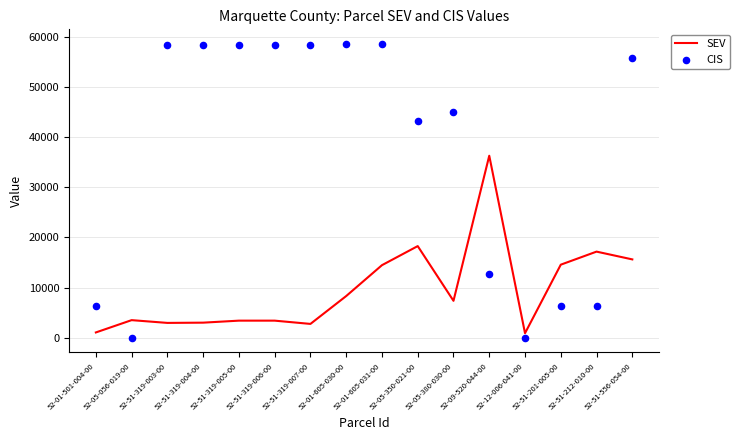

Which series reaches the minimum Y coordinate?

CIS